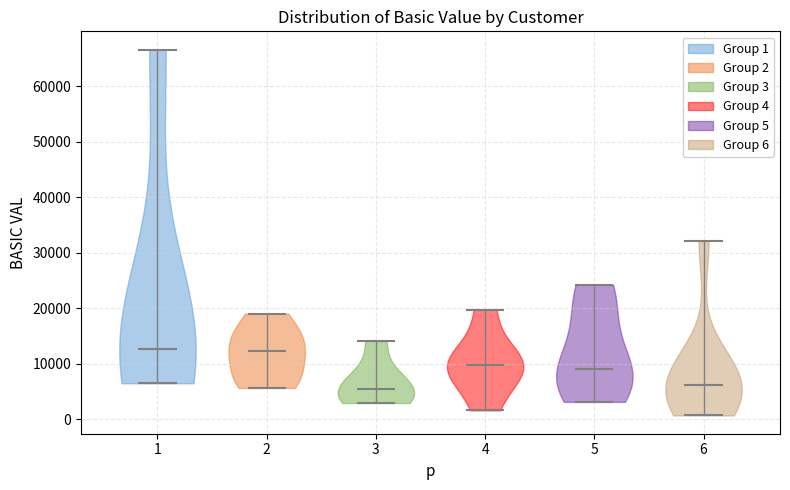

Reading left to right, read every violin against the y-axis: where its median line is, and the lowest and highest points it reaches. The values are not printed on the chart, so give them approximately, as read against the axis.

1: median line 13000, lowest point 6000, highest point 67000
2: median line 12000, lowest point 6000, highest point 19000
3: median line 5000, lowest point 3000, highest point 14000
4: median line 10000, lowest point 2000, highest point 20000
5: median line 9000, lowest point 3000, highest point 24000
6: median line 6000, lowest point 1000, highest point 32000